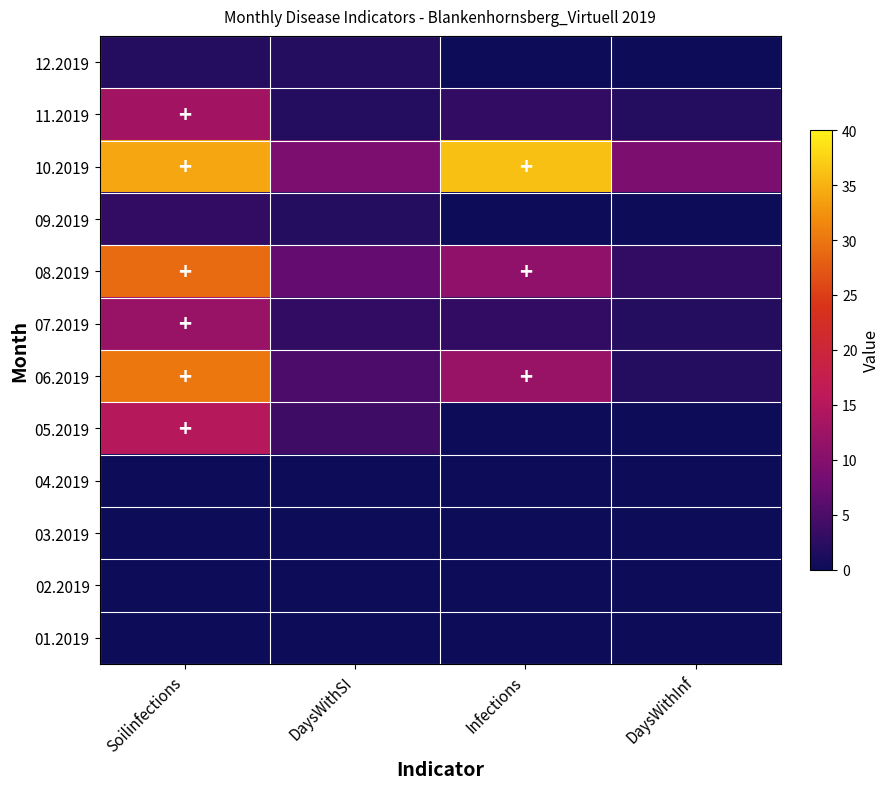

What is the total value across all series at Infections?

65